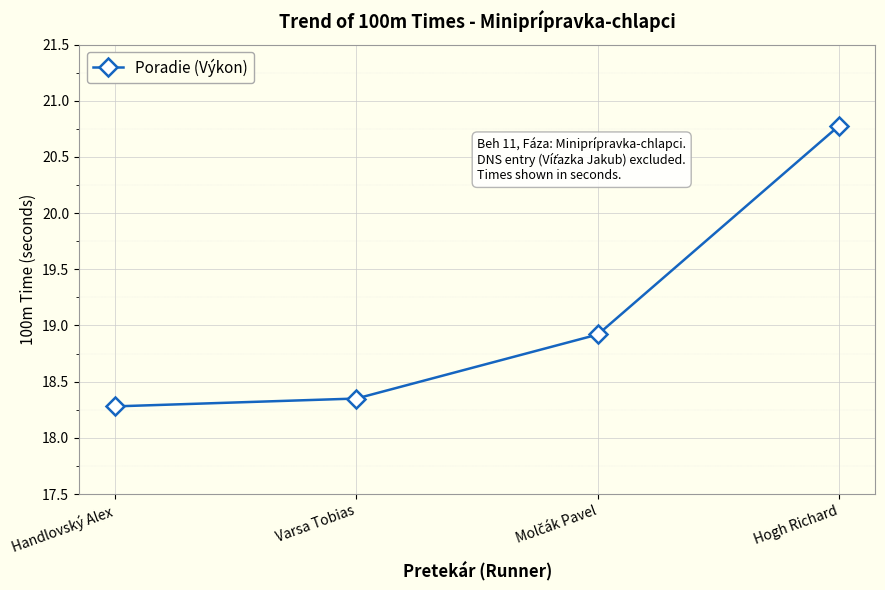

What is the greatest value displayed?

20.8